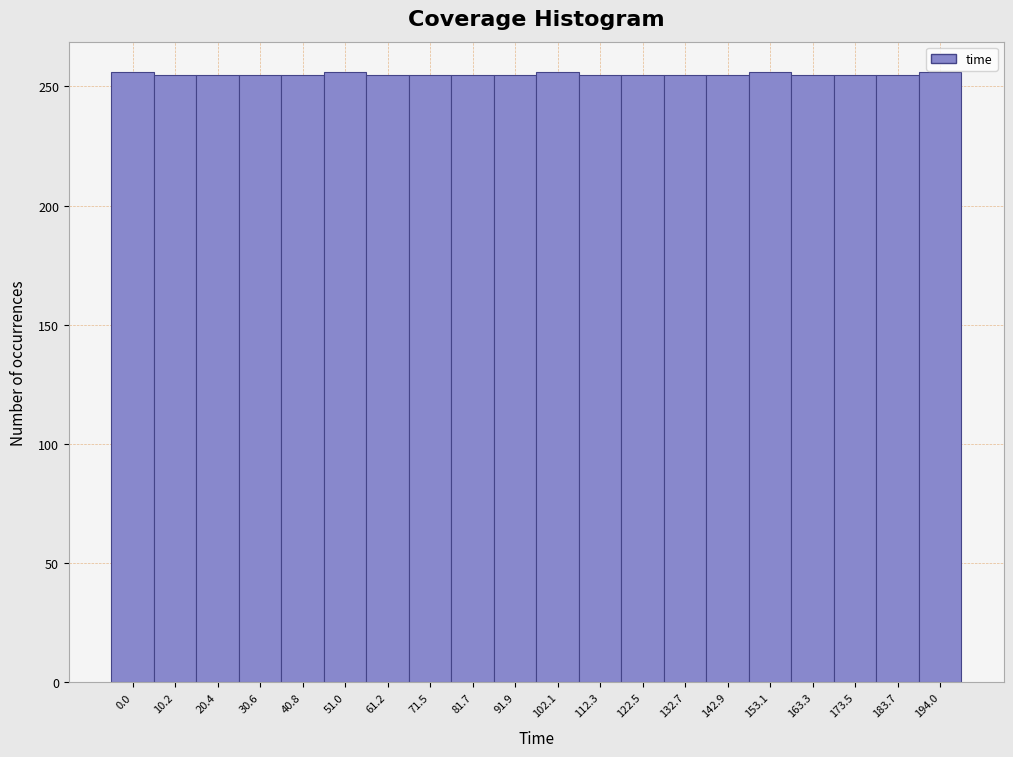

What is the value of the 7th bar from the left?

255